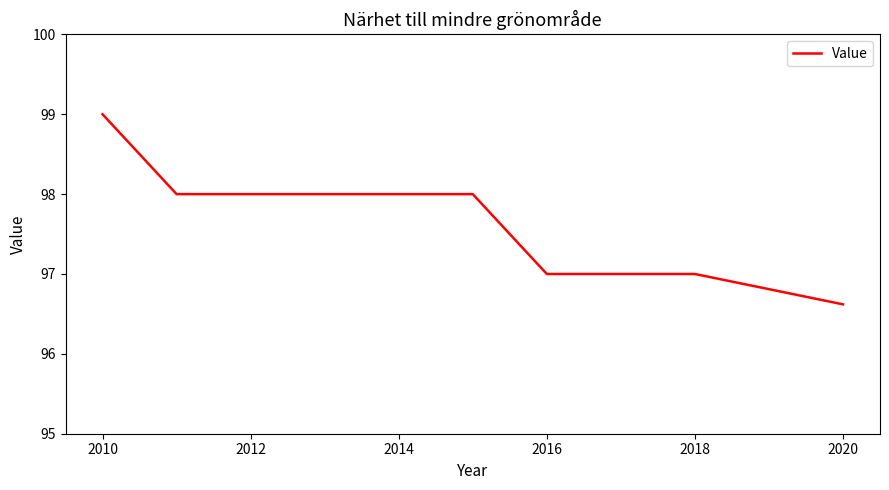

What is the greatest value displayed?

99.0